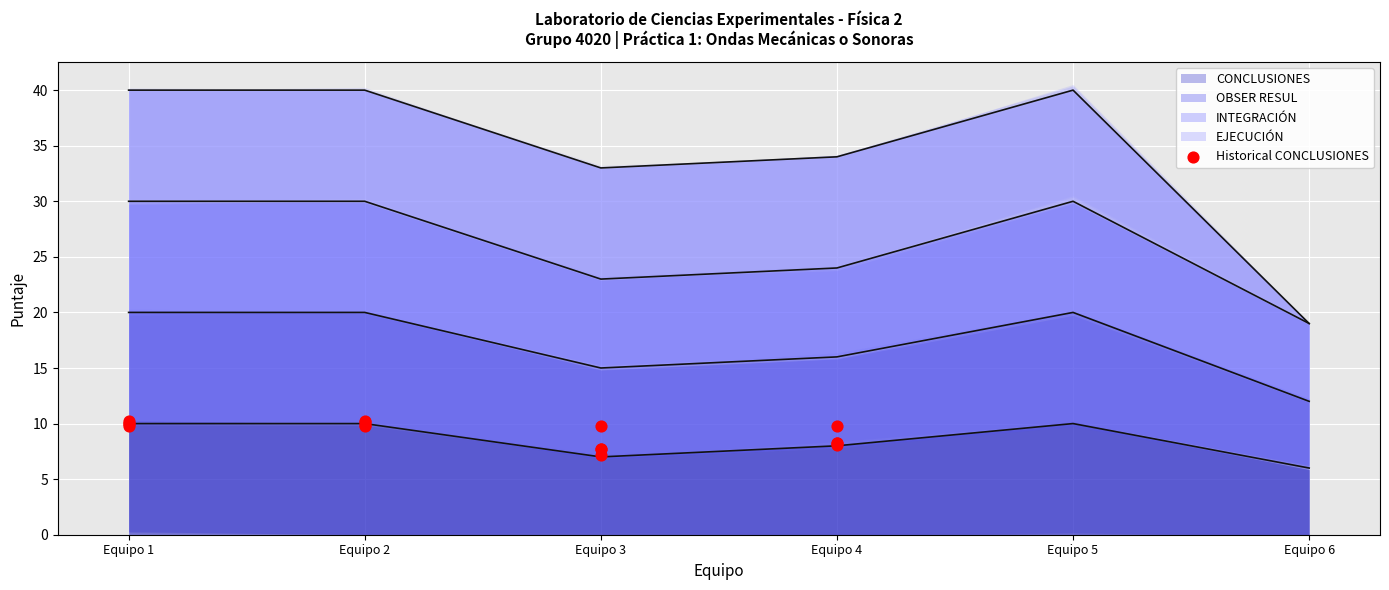

Between Equipo 3 and Equipo 4, which is larger?

Equipo 4